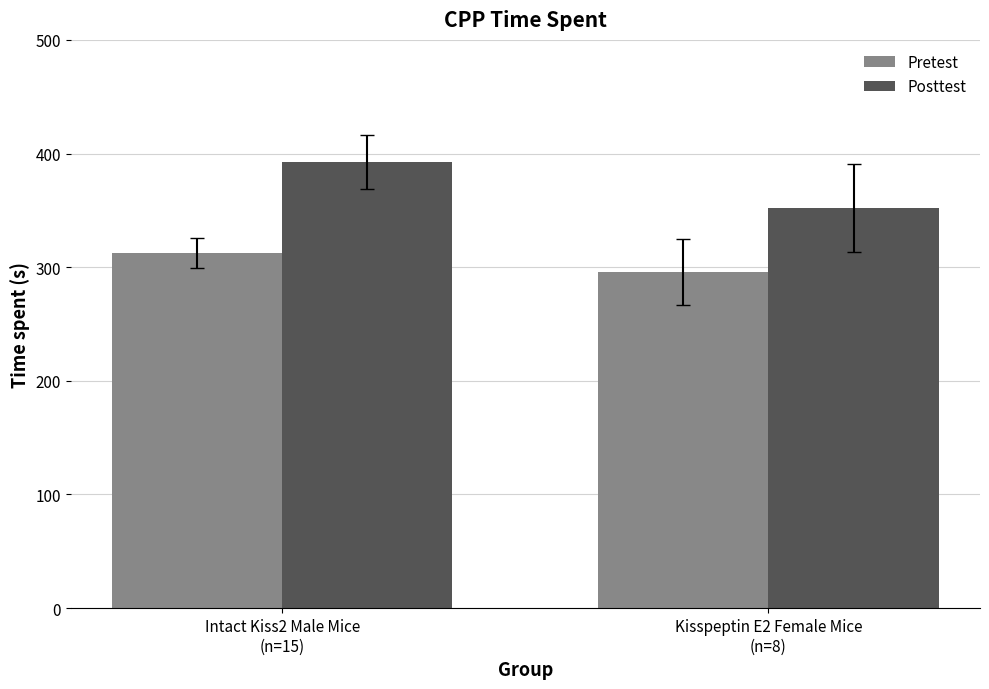

How many groups of bars are there?

2